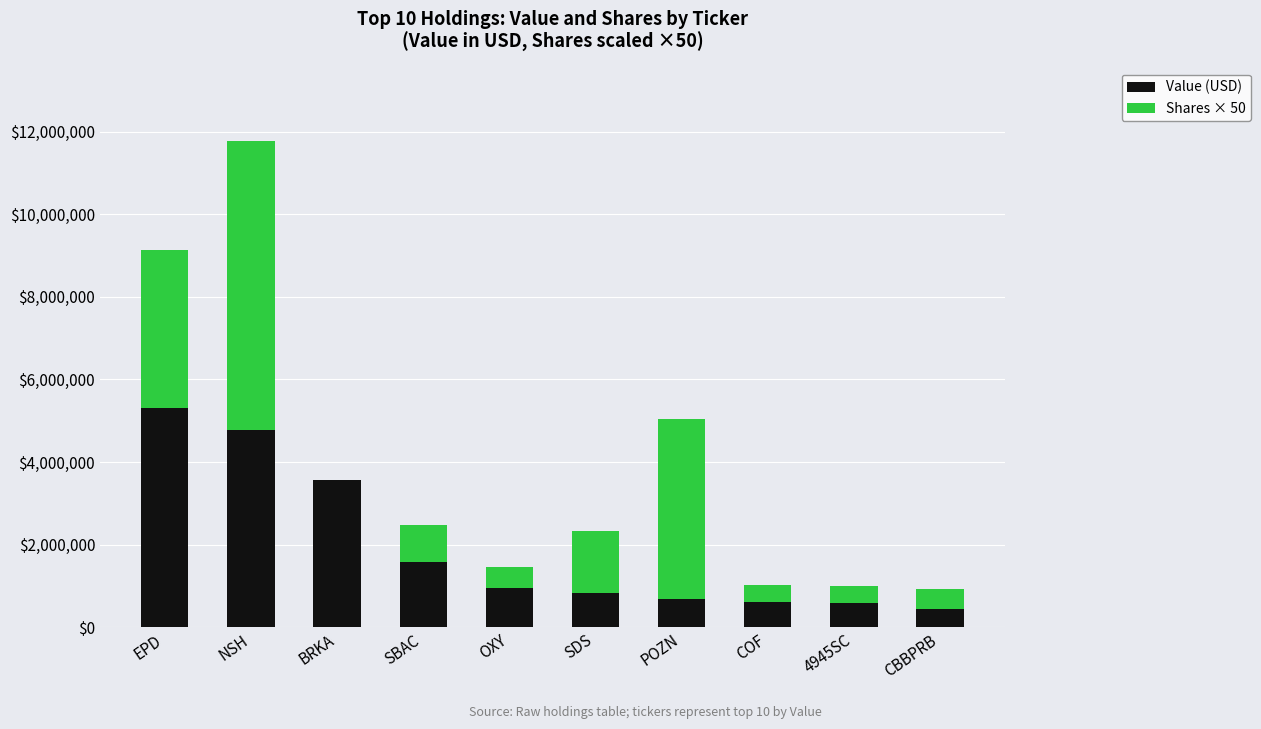

The Value (USD) series shows 447000 at CBBPRB. True or false?

True